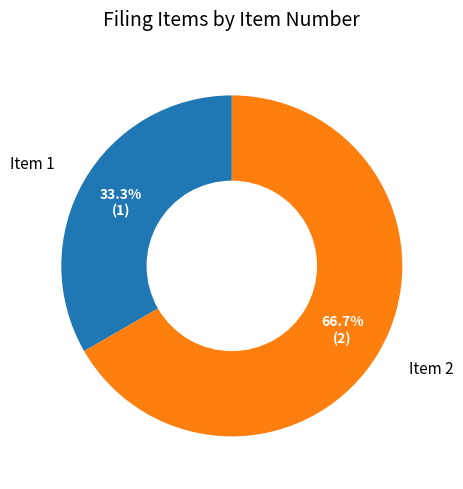

Rank the categories by value from lowest to highest.

Item 1, Item 2